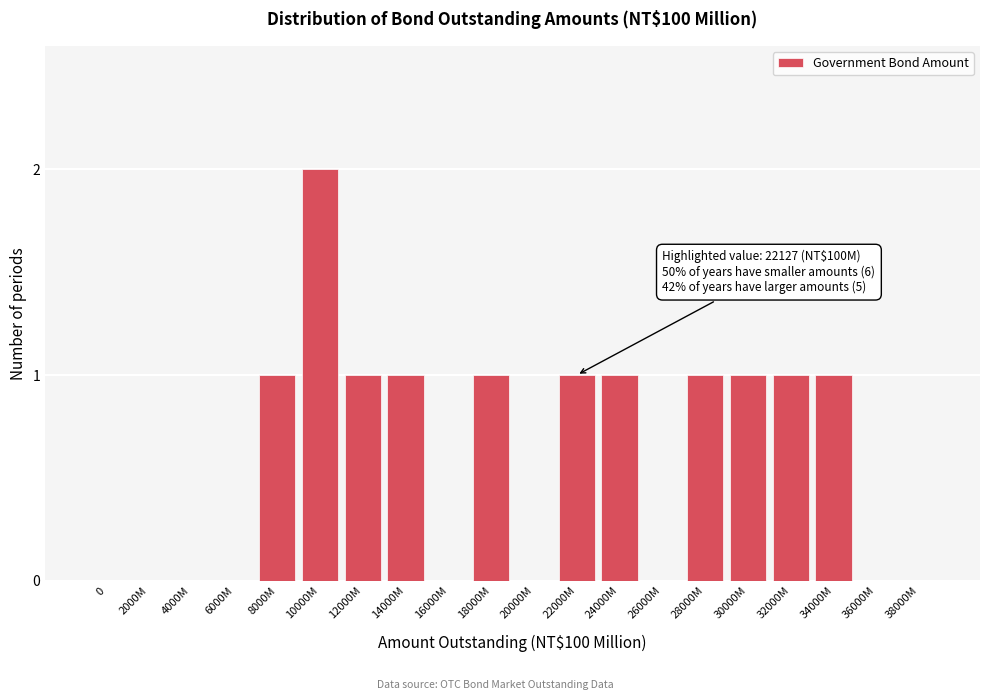

Reading left to right, extract all data points from this chart.

0=0	2000M=0	4000M=0	6000M=0	8000M=1	10000M=2	12000M=1	14000M=1	16000M=0	18000M=1	20000M=0	22000M=1	24000M=1	26000M=0	28000M=1	30000M=1	32000M=1	34000M=1	36000M=0	38000M=0